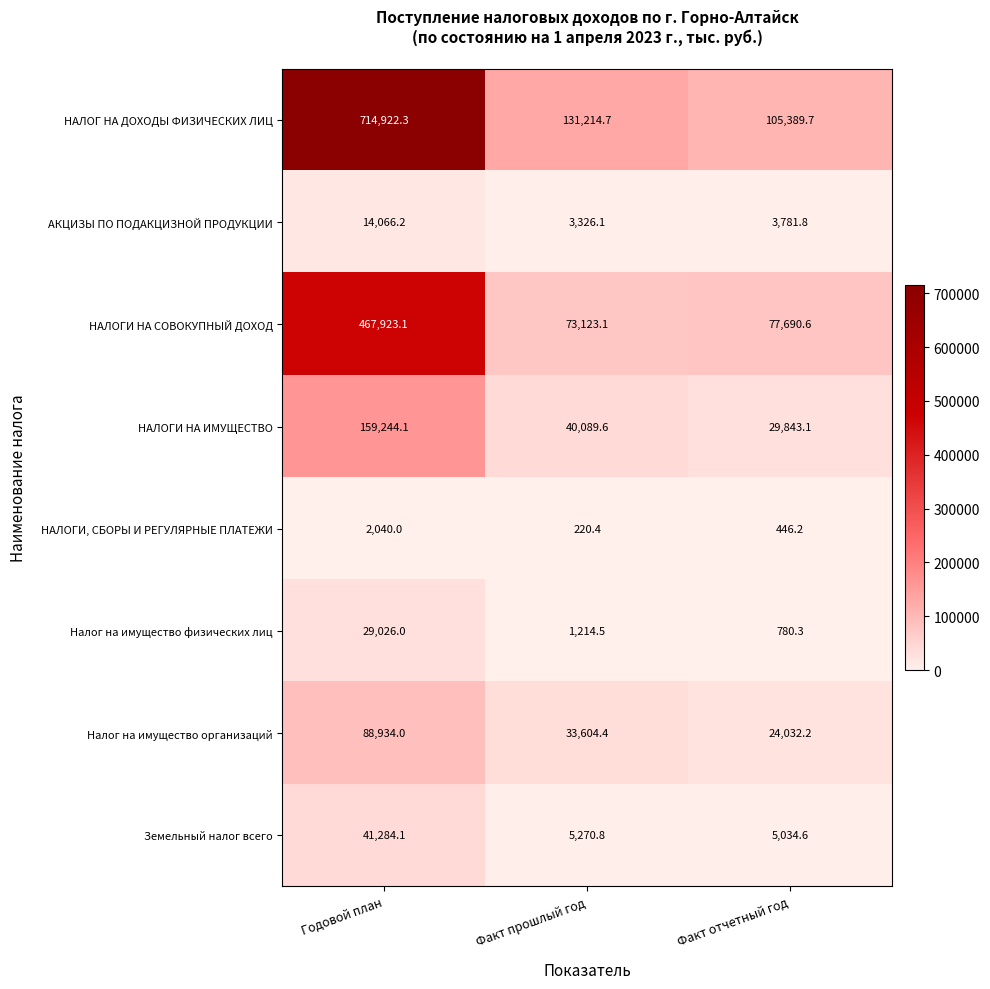

The value of НАЛОГ НА ДОХОДЫ ФИЗИЧЕСКИХ ЛИЦ at Факт отчетный год is 105389.7. True or false?

True